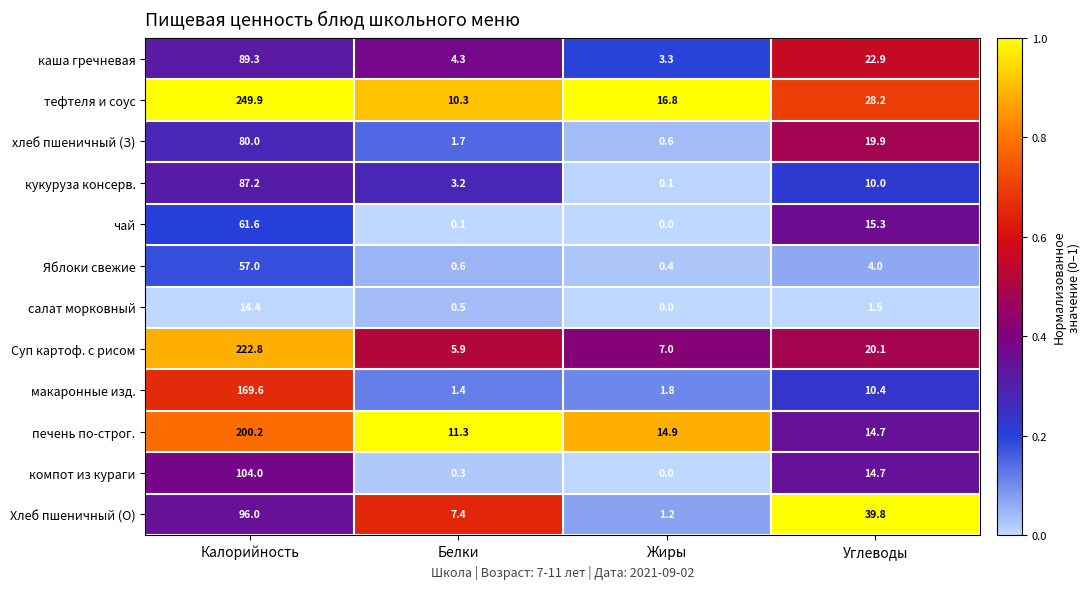

What is the sum of all печень по-строг. values?

241.1